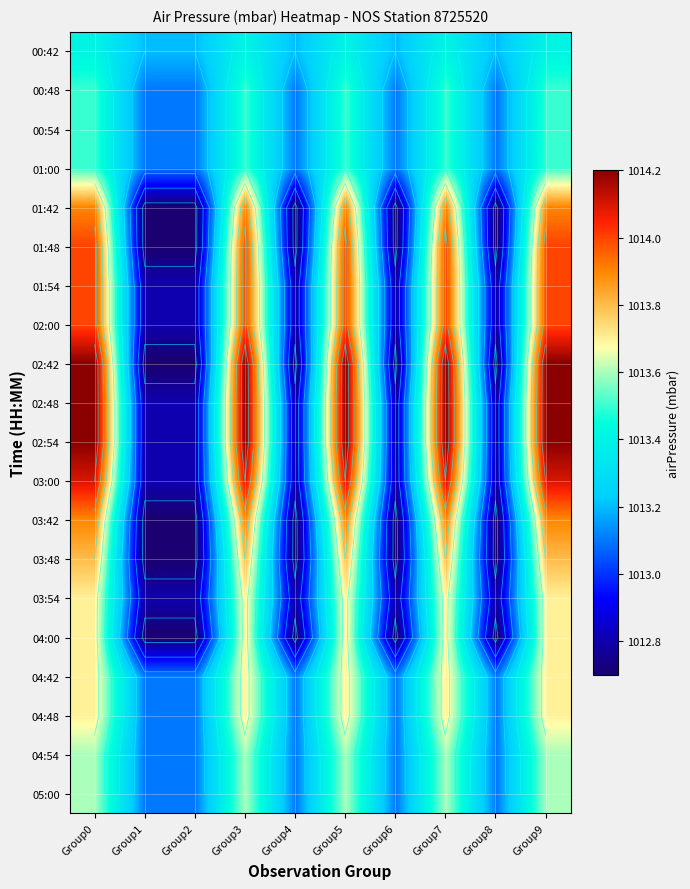

What is the greatest value displayed?

1014.2